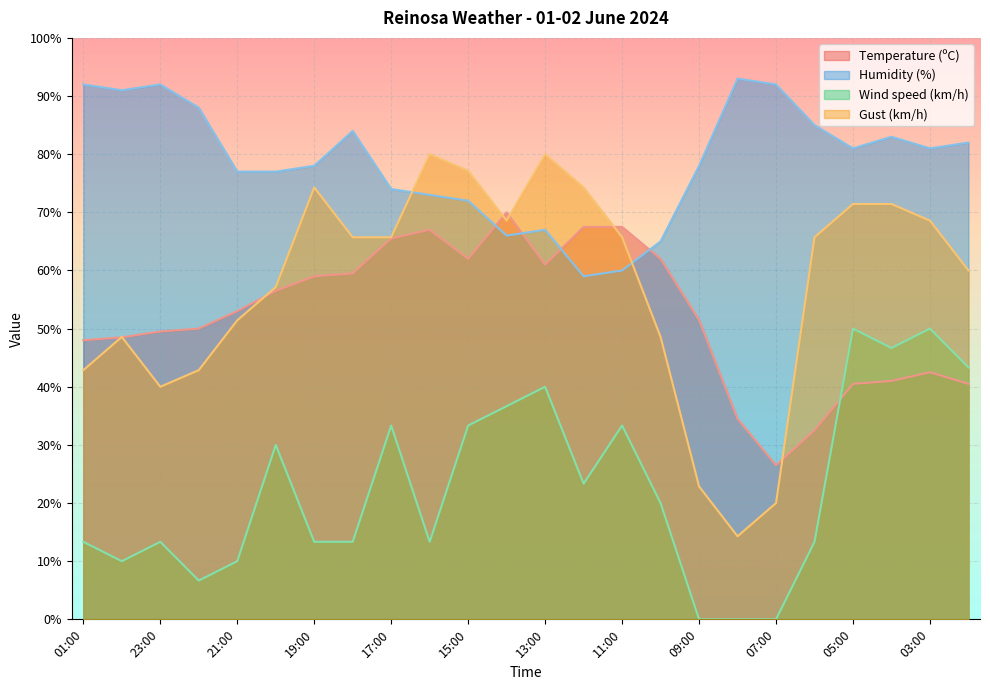

Where is Temperature (ºC) nearest to the value 48?

01:00